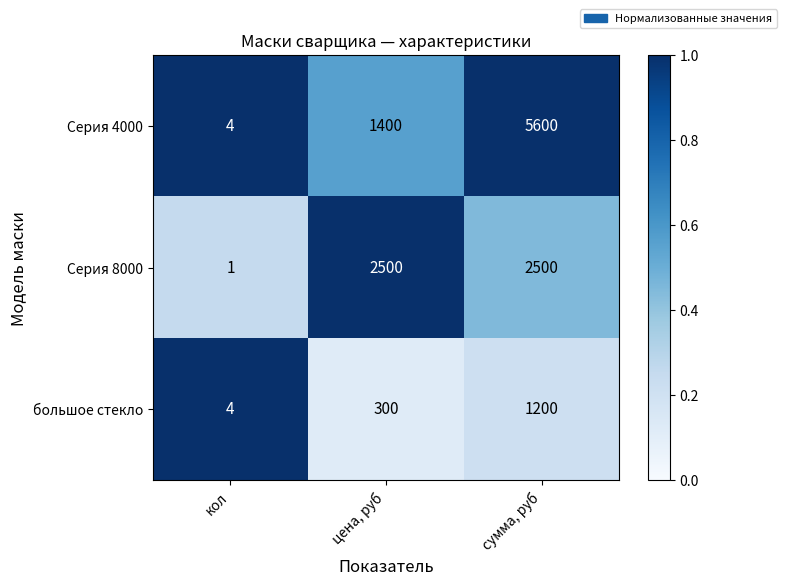

Reading left to right, extract all data points from this chart.

Серия 4000: 4	1400	5600
Серия 8000: 1	2500	2500
большое стекло: 4	300	1200